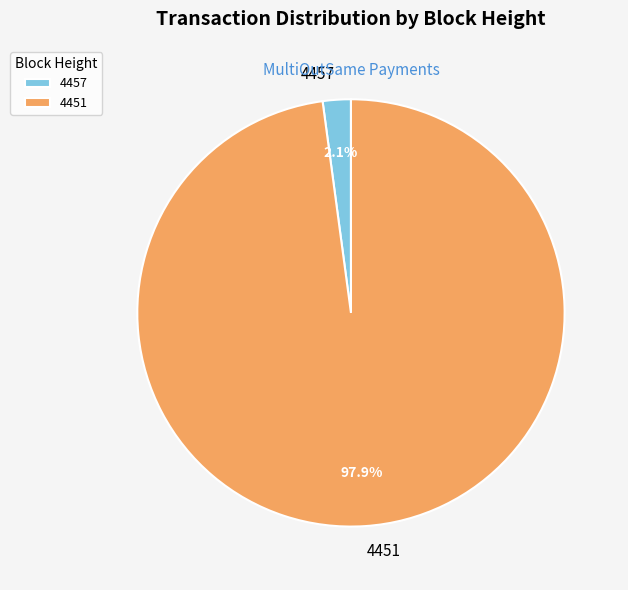

What percentage is the 4457 slice, to the nearest percent?

2%